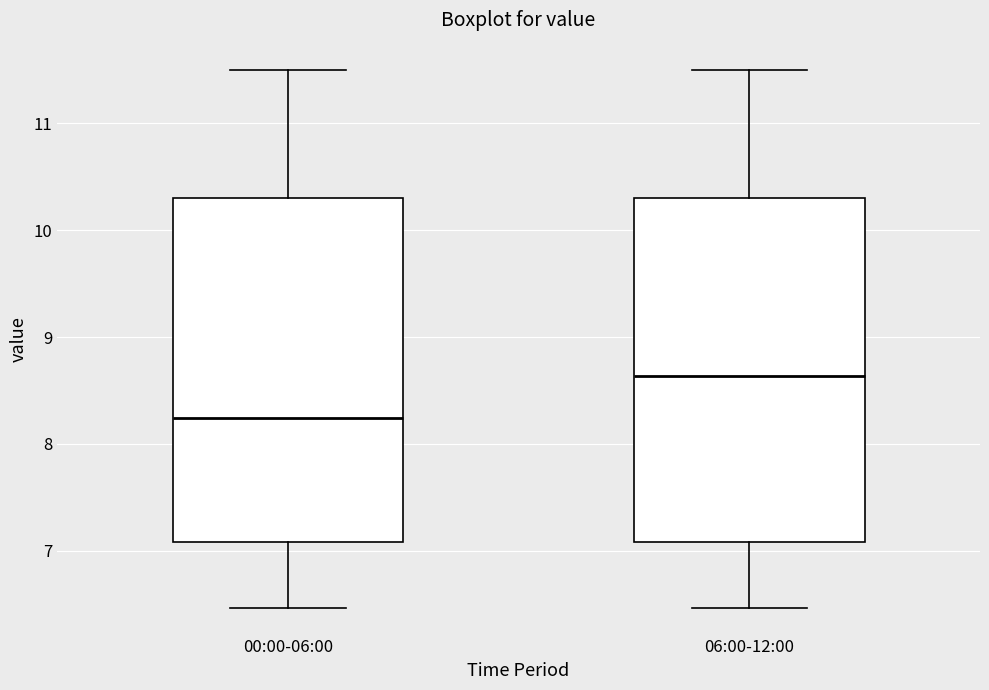

Where does the median line of the box for 00:00-06:00 sit on the y-axis? The values are not printed on the chart, so give them approximately, as read against the axis.

8.2